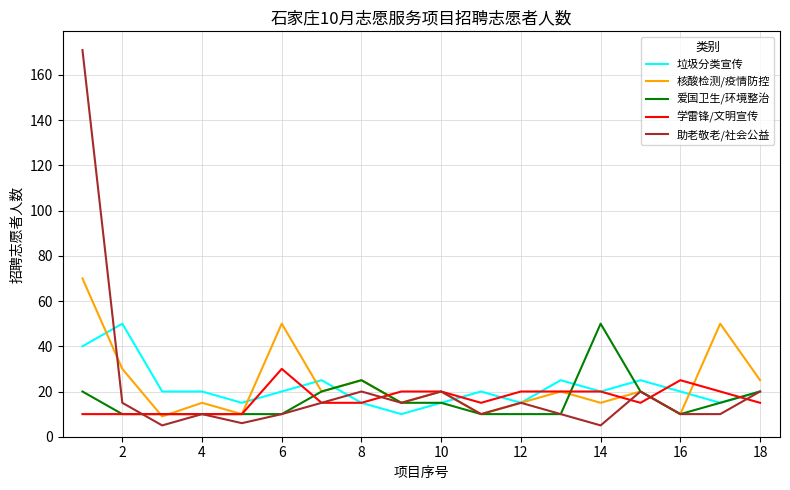

What is the maximum value shown in the chart?

171